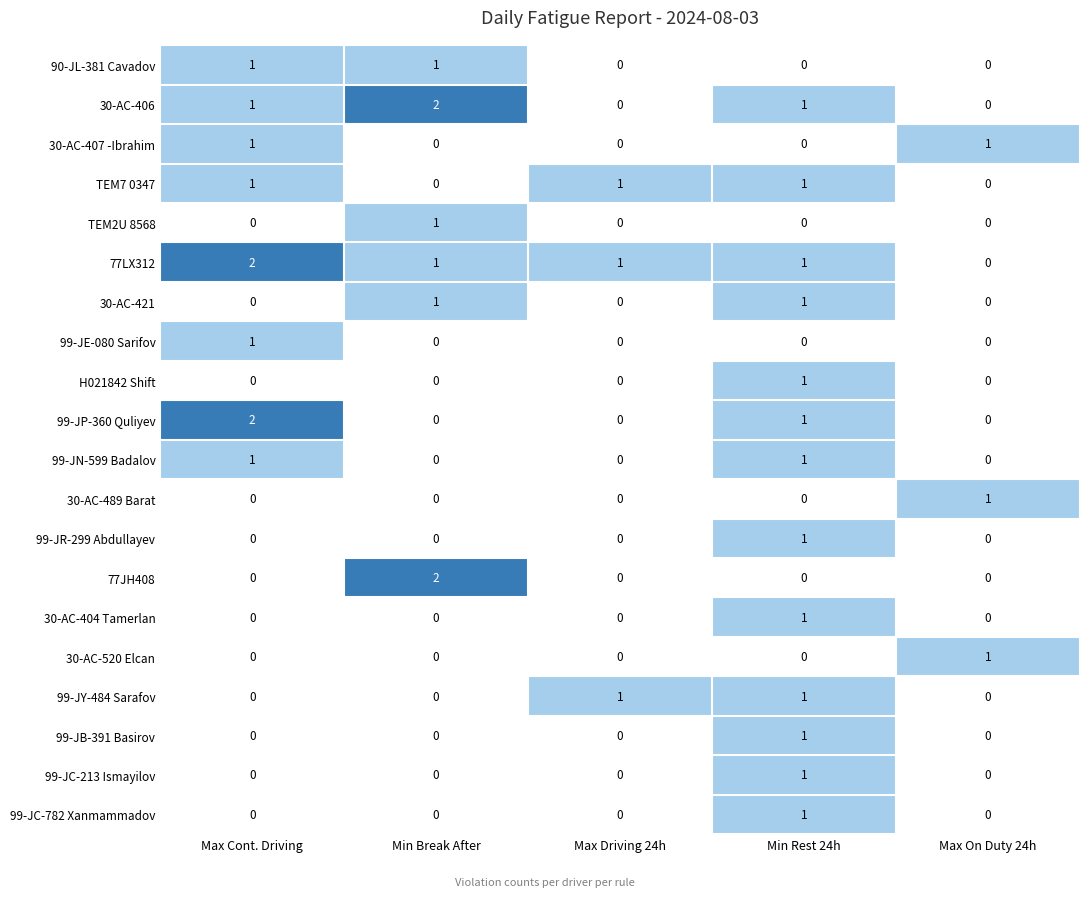

Count the 30-AC-407 -Ibrahim values in the range 0 to 1.

5